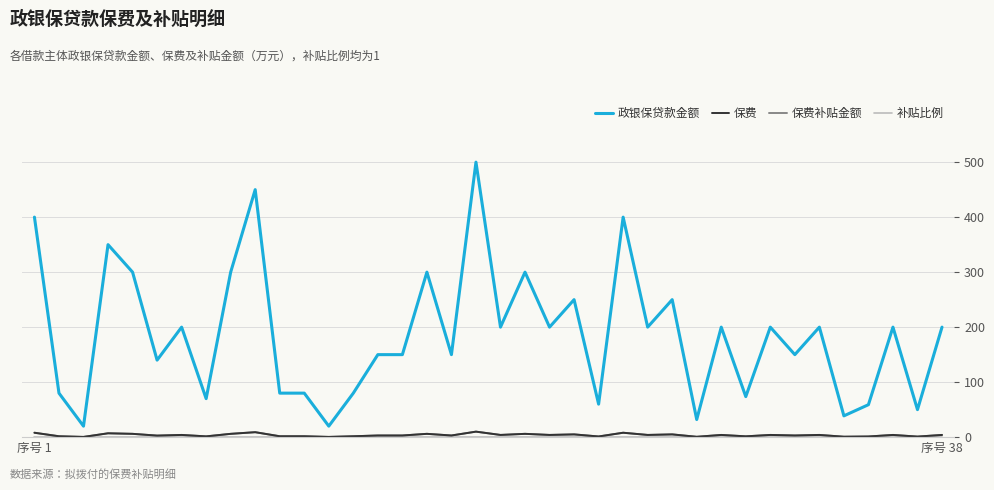

True or false: 补贴比例 and 保费补贴金额 cross at least once.

True